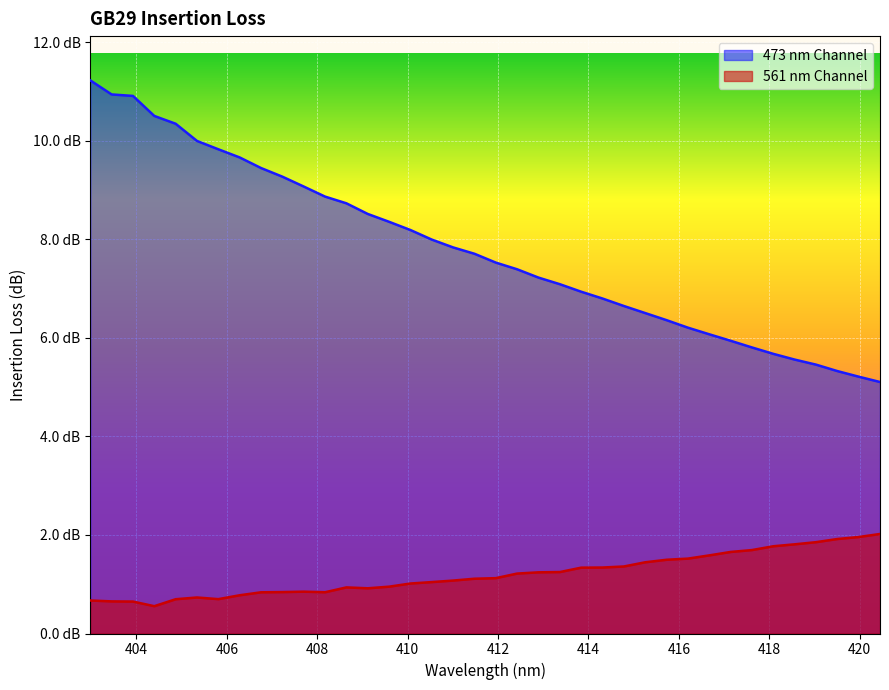

At which label is 561 nm Channel closest to 1?

410.0611